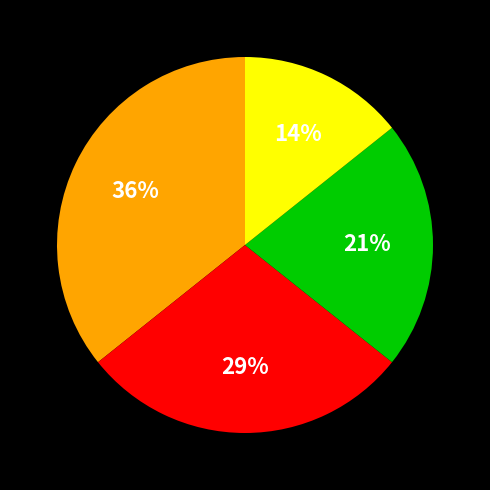

Count the number of slices in the pie.

4